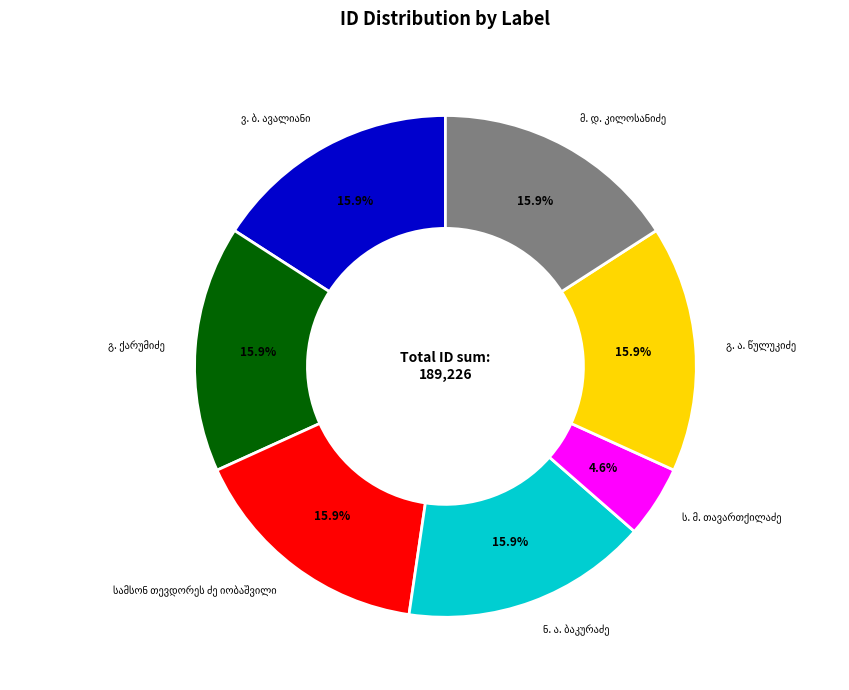

Does any single category account for the majority?

No